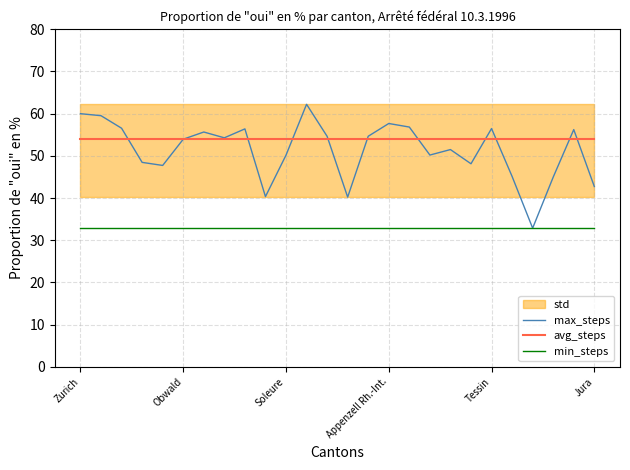

Is it true that avg_steps equals 21.0 at 6?

False